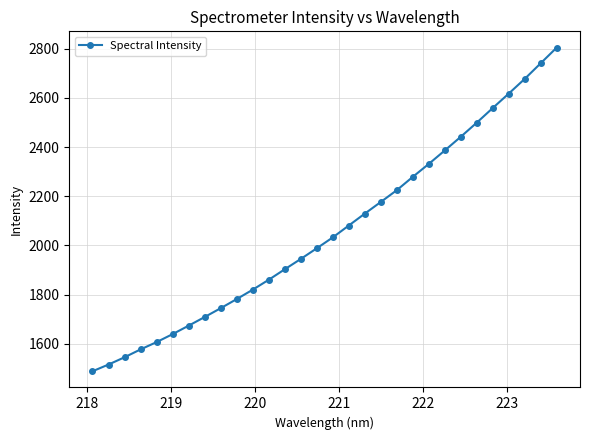

What is the difference between the maximum and minimum values?

1315.7